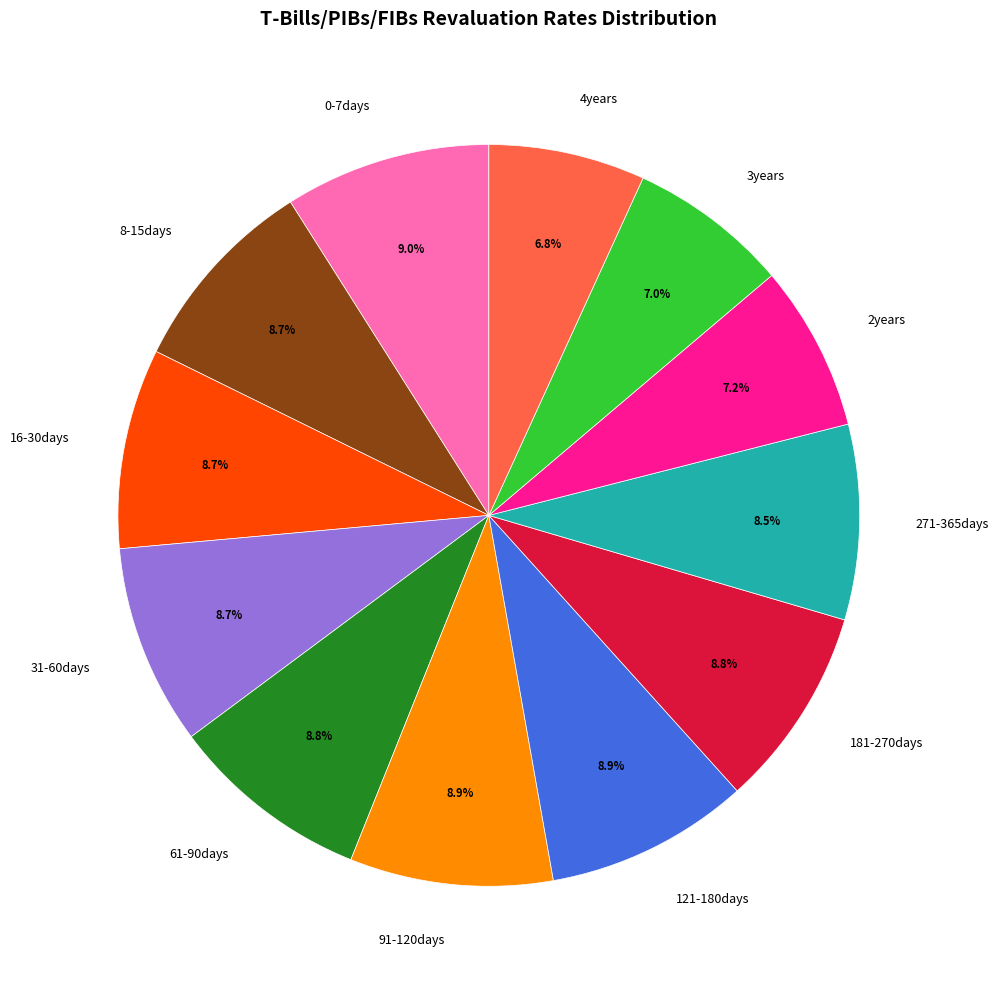

Is there any slice that represents more than half of the pie?

No